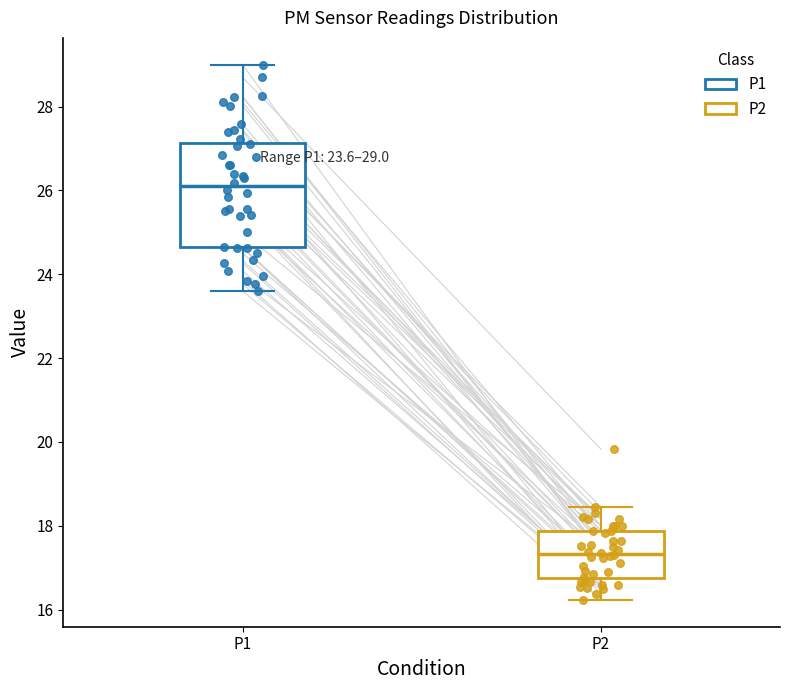

Which box is the tallest, from its lower edge to its upper edge?

P1